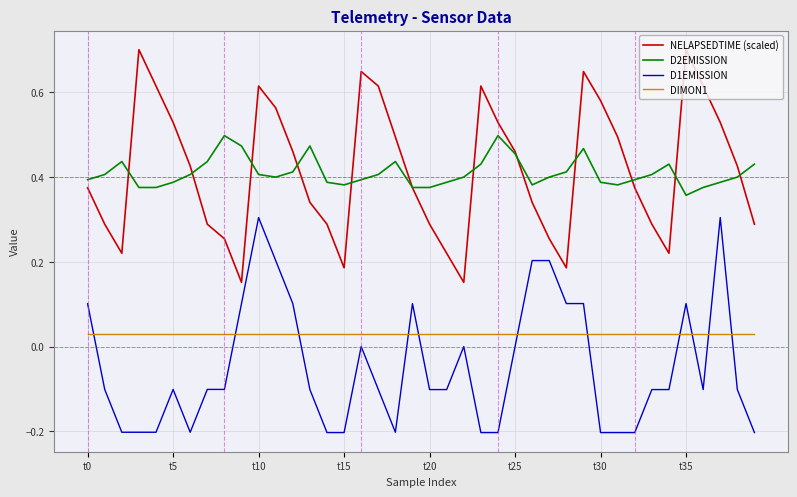

In NELAPSEDTIME (scaled), how many points are higher than both neighbors (excluding endpoints)?

6